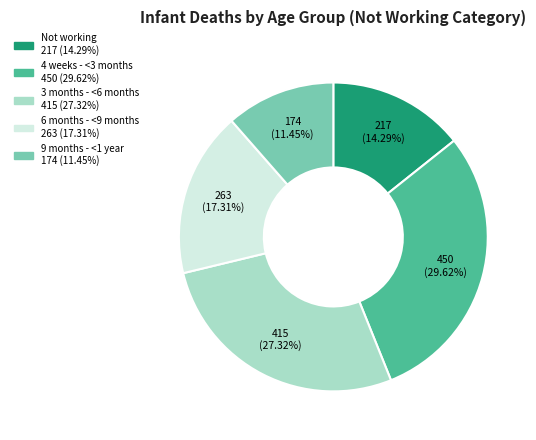

To the nearest percent, what is the combined percentage of 4 weeks - <3 months and 3 months - <6 months?

57%